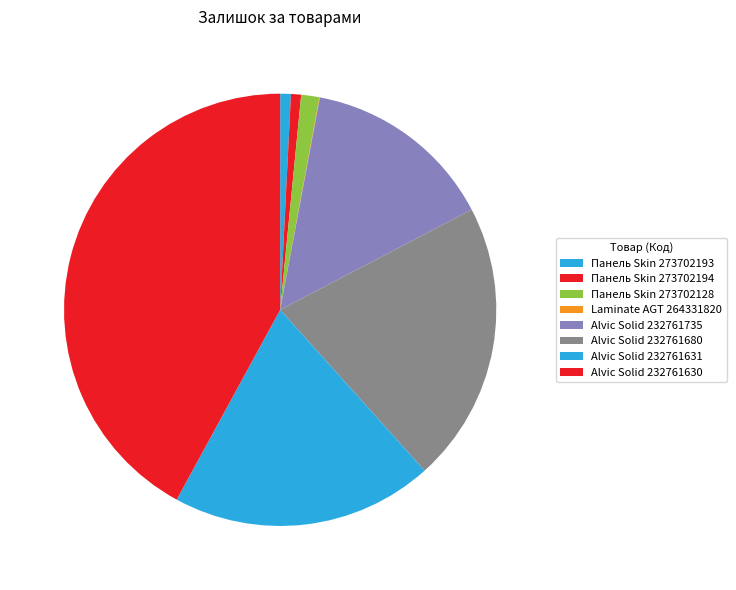

Does any single category account for the majority?

No